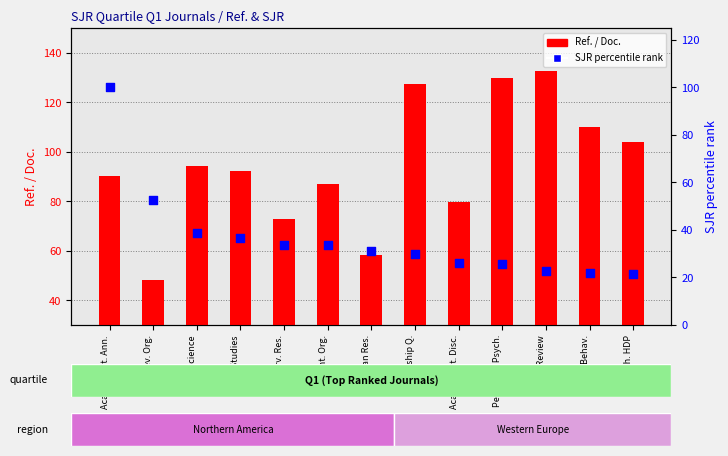

Which series has the largest total across all categories?

Ref. / Doc.